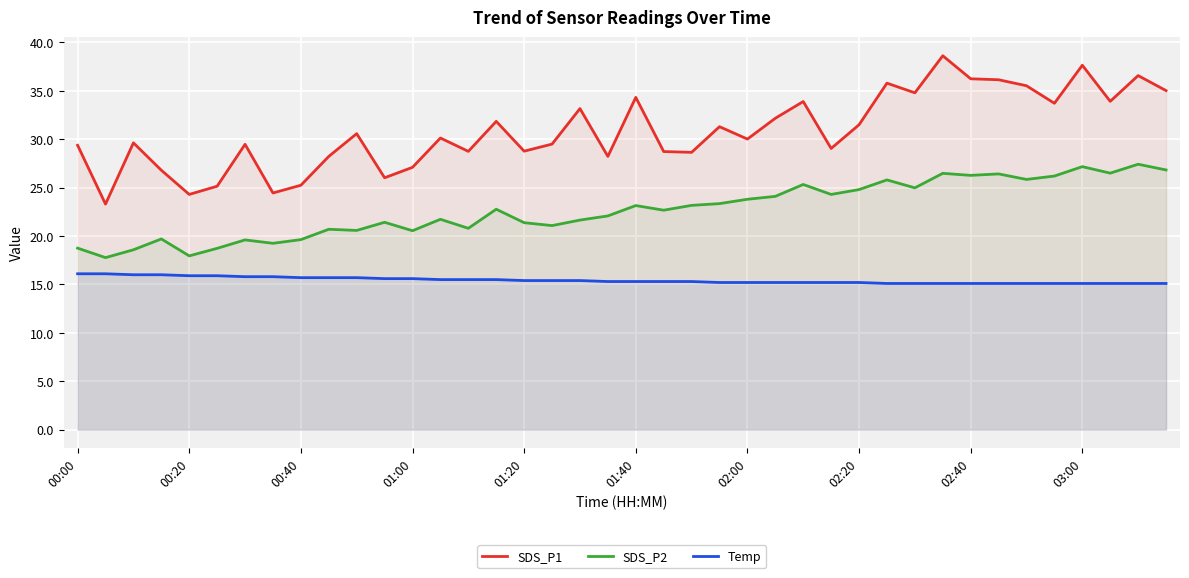

At how many categories does at least one series exceed 19?

40